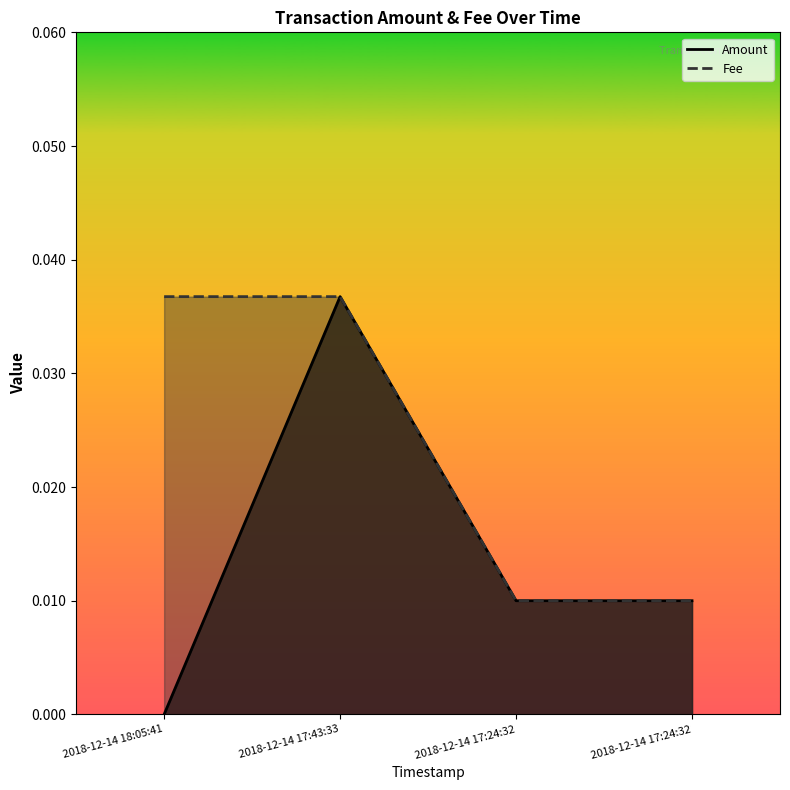

Which series has the widest spread of values?

Amount